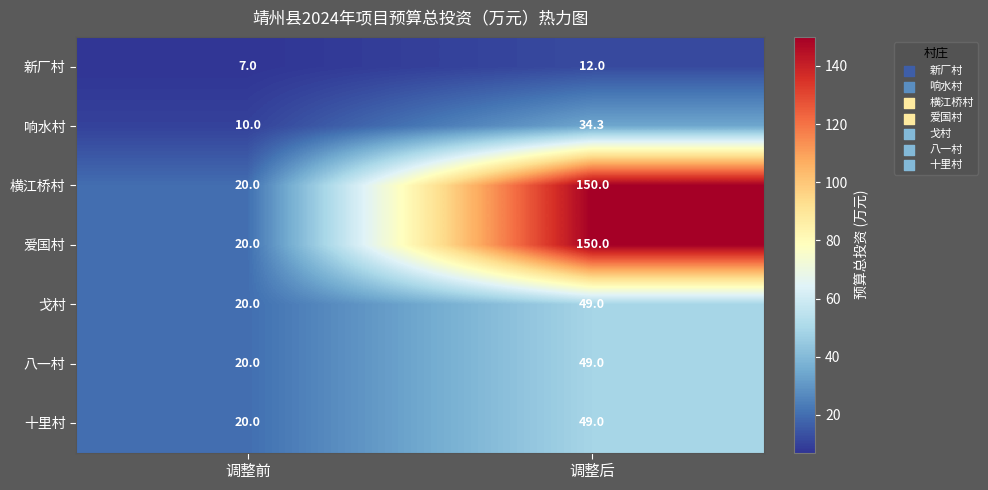

What is the spread (max minus min) of values at 调整前?

13.0